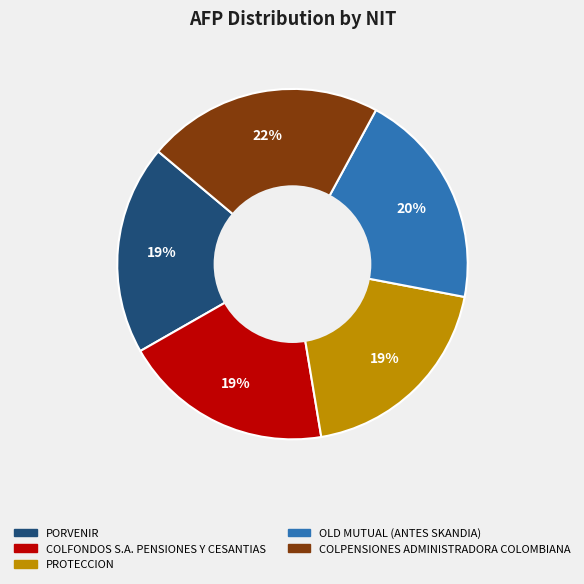

What is the largest slice in the pie chart?

COLPENSIONES ADMINISTRADORA COLOMBIANA